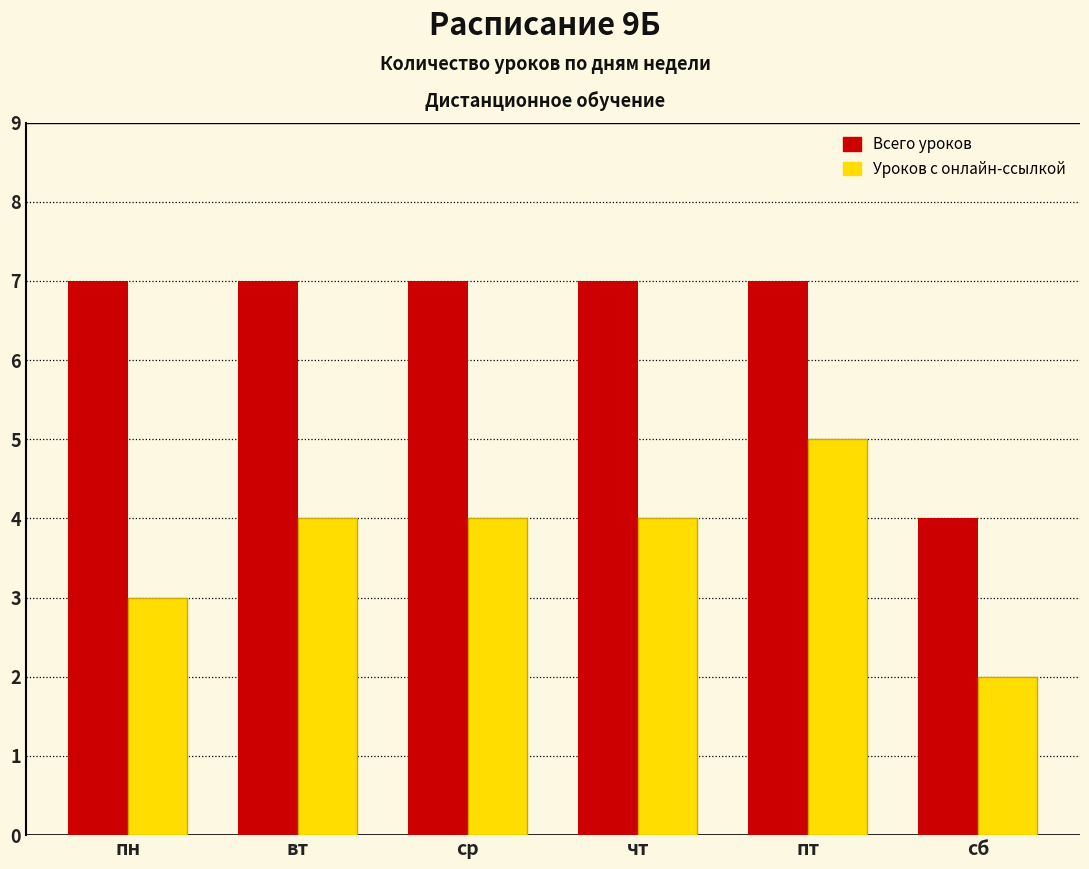

At which category does the chart reach its minimum across all series?

сб